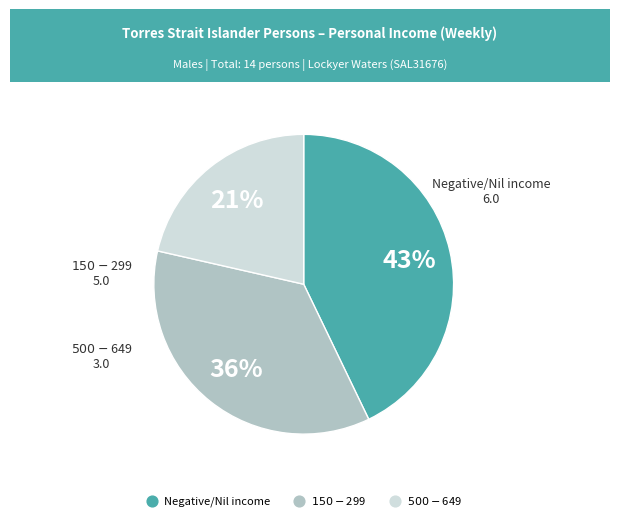

Is it true that Negative/Nil income is 54% of the pie?

False